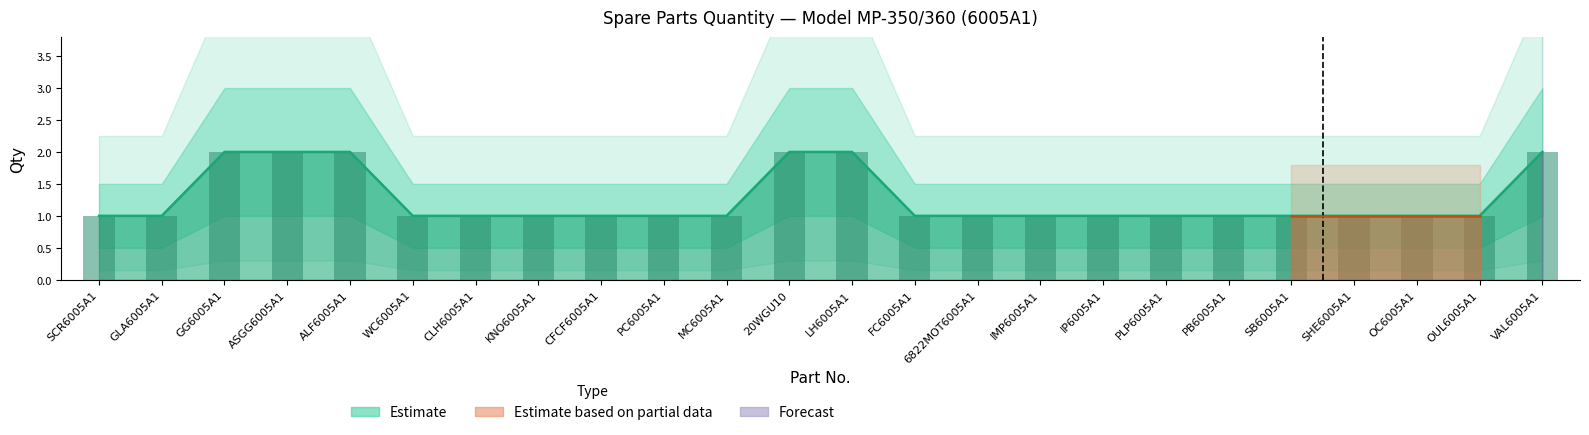

Rank the categories by value from lowest to highest.

SCR6005A1, GLA6005A1, WC6005A1, CLH6005A1, KNO6005A1, CFCF6005A1, PC6005A1, MC6005A1, FC6005A1, 6822MOT6005A1, IMP6005A1, IP6005A1, PLP6005A1, PB6005A1, SB6005A1, SHE6005A1, OC6005A1, OUL6005A1, GG6005A1, ASGG6005A1, ALF6005A1, 20WGU10, LH6005A1, VAL6005A1